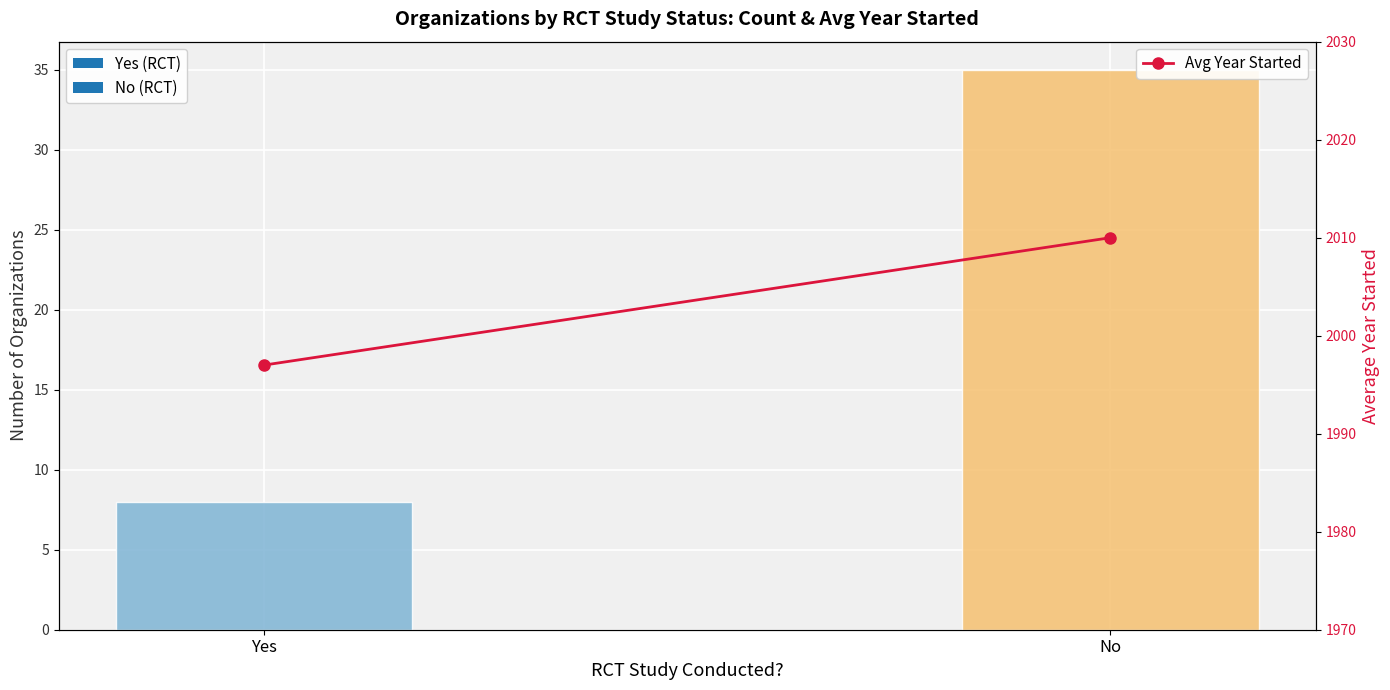

What is the sum of the Count values at No and Yes?

43